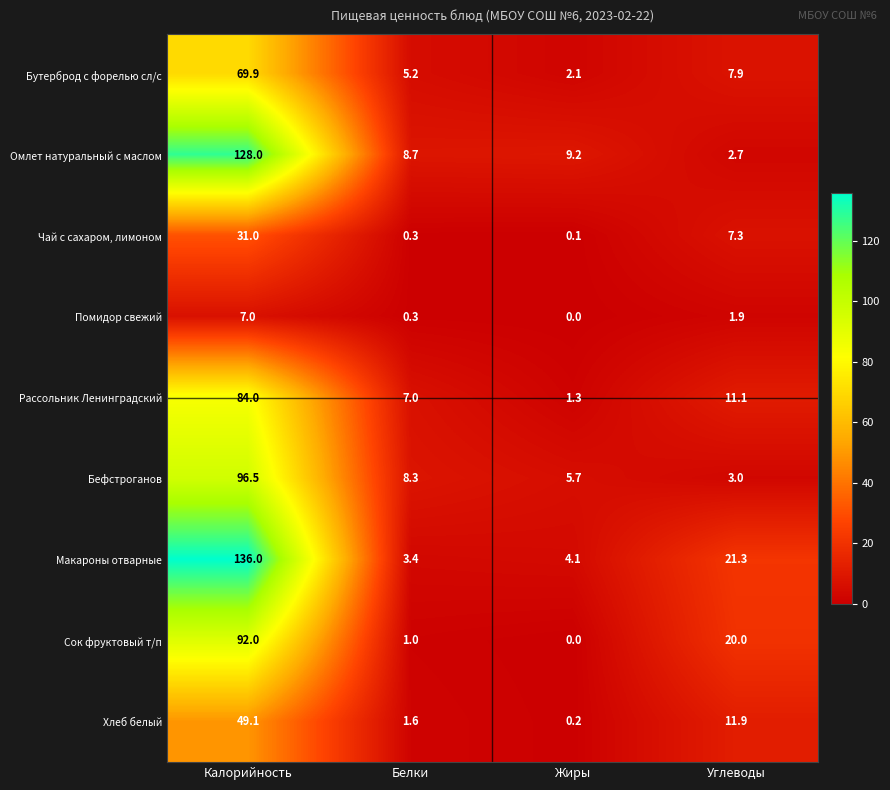

How many data points in Бефстроганов are above 8?

2